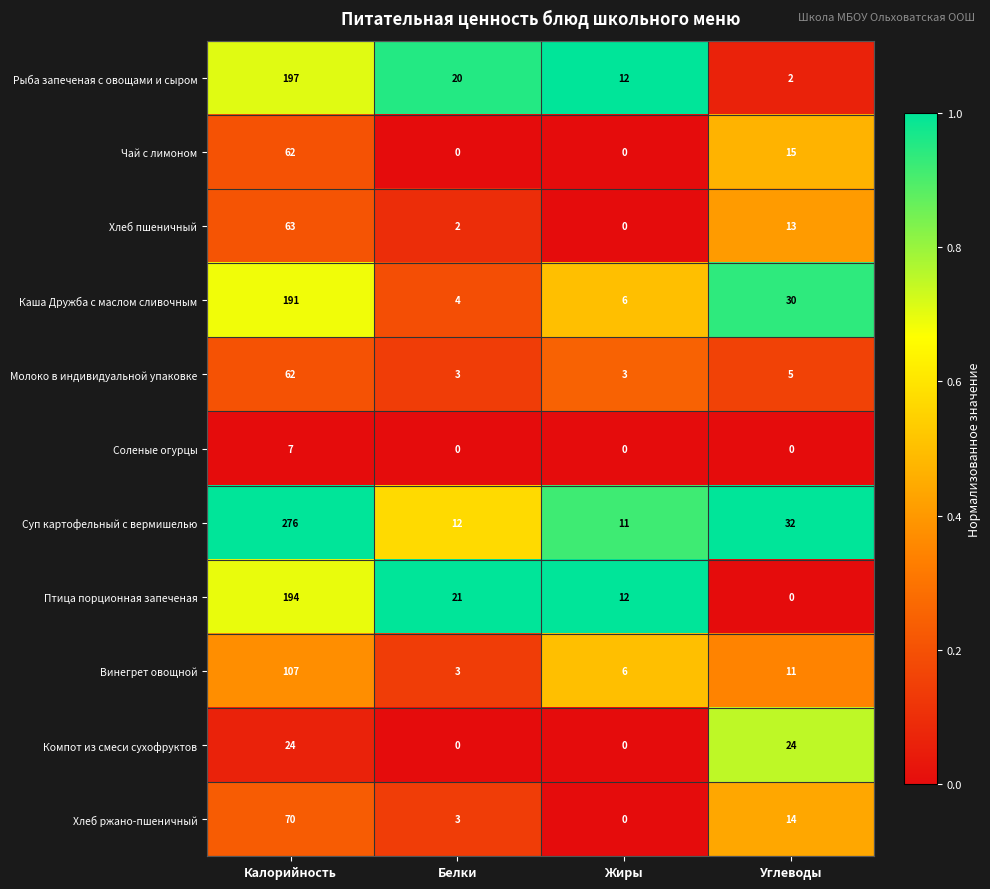

How many categories are shown in the chart?

4